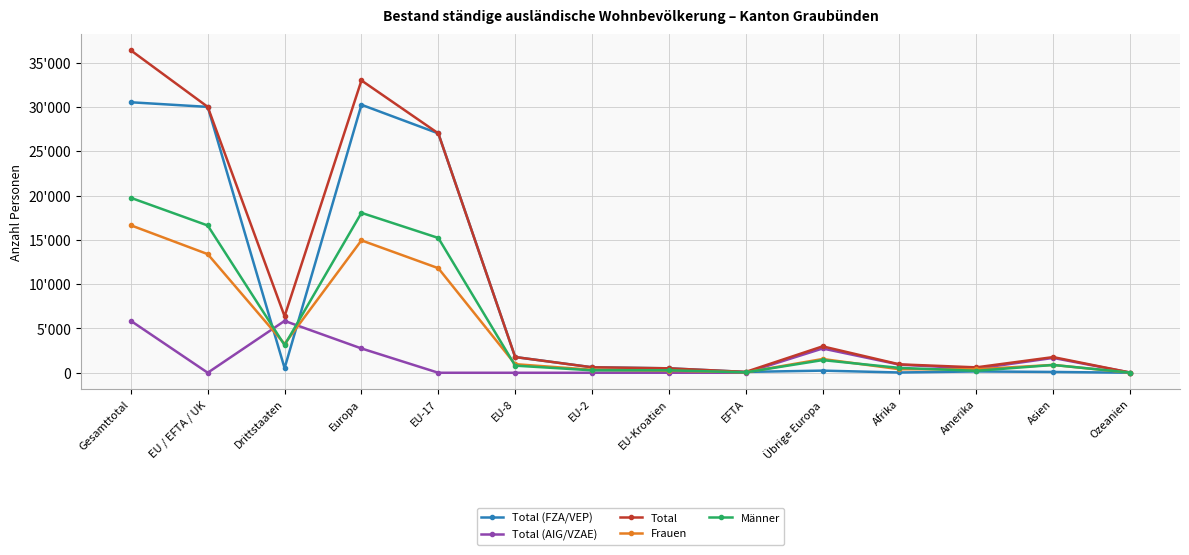

True or false: Männer has a value of 86 at EFTA.

False